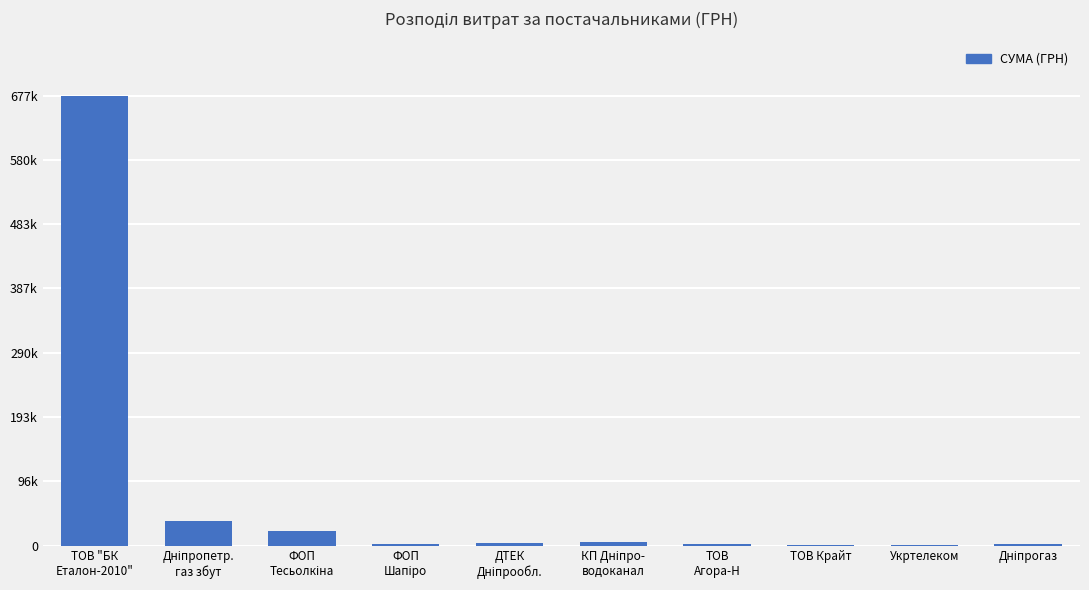

The value at КП Дніпро-
водоканал is 2563.8. True or false?

False